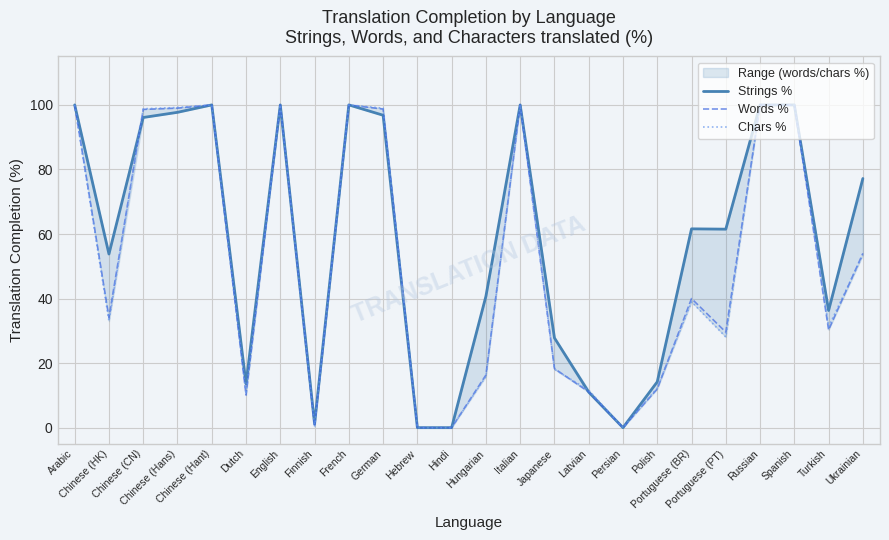

How many positive values does the Strings % series have?

21